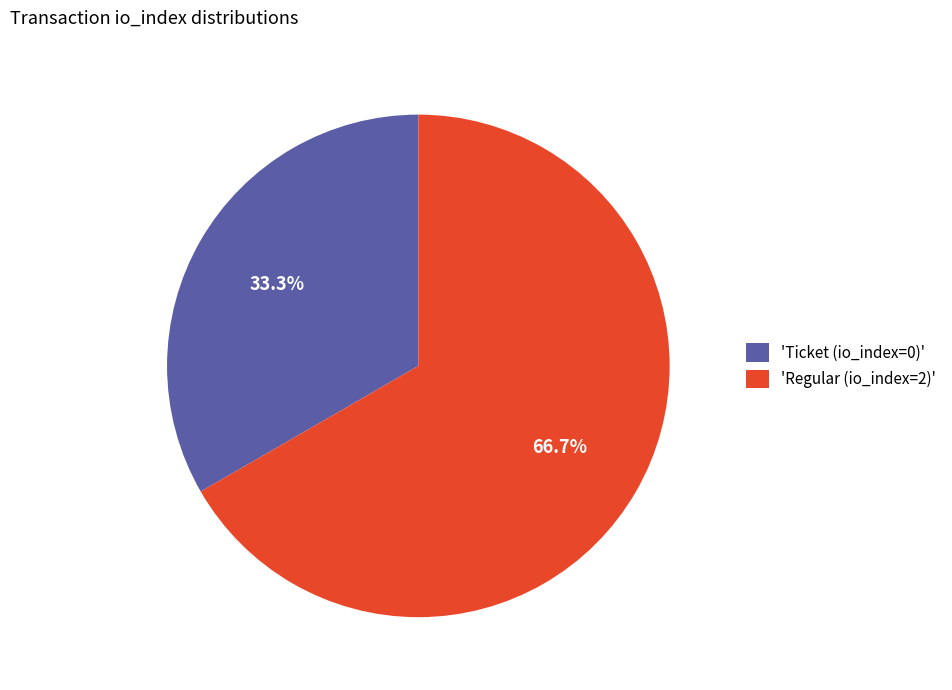

Combined, what portion of the pie is 'Regular (io_index=2)' and 'Ticket (io_index=0)'?

100.0%